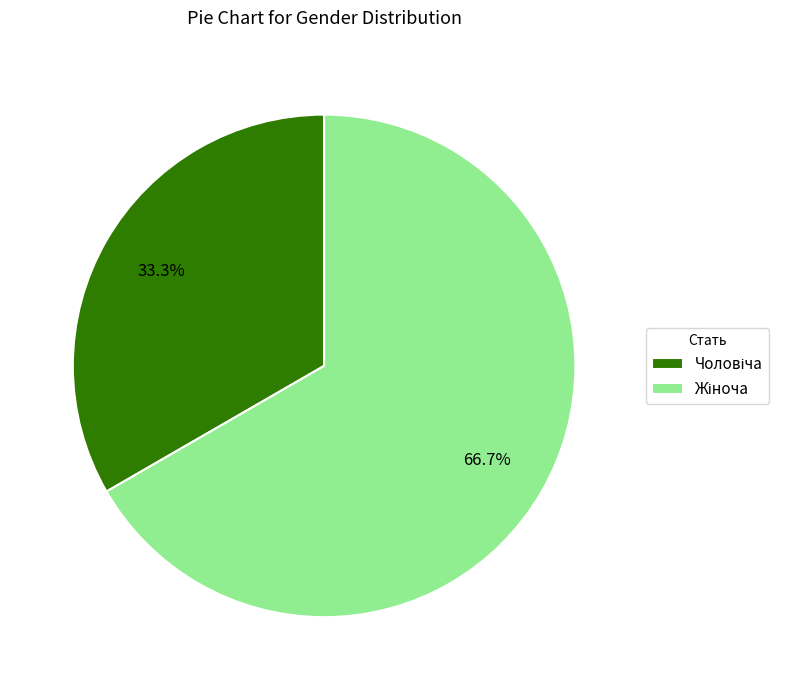

To the nearest percent, what is the difference between the largest and smallest slice percentages?

33%